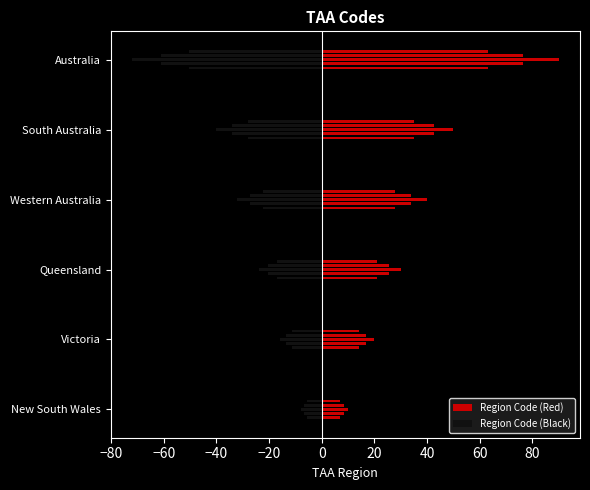

Rank the series by their maximum value, from highest to lowest.

Region Code (Red), Region Code (Black)